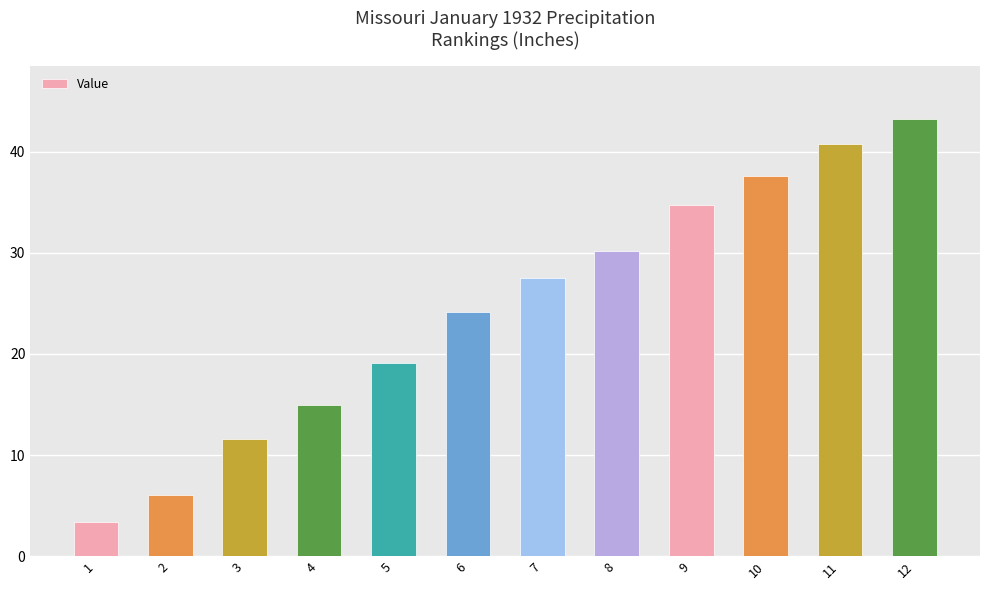

Is it true that the value at 11 is 55.1?

False